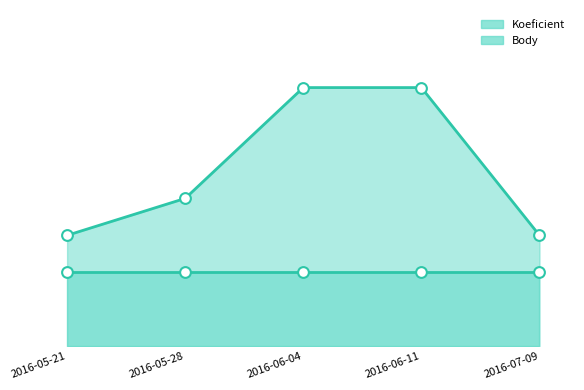

At which category is the sum across all series the highest?

2016-06-04